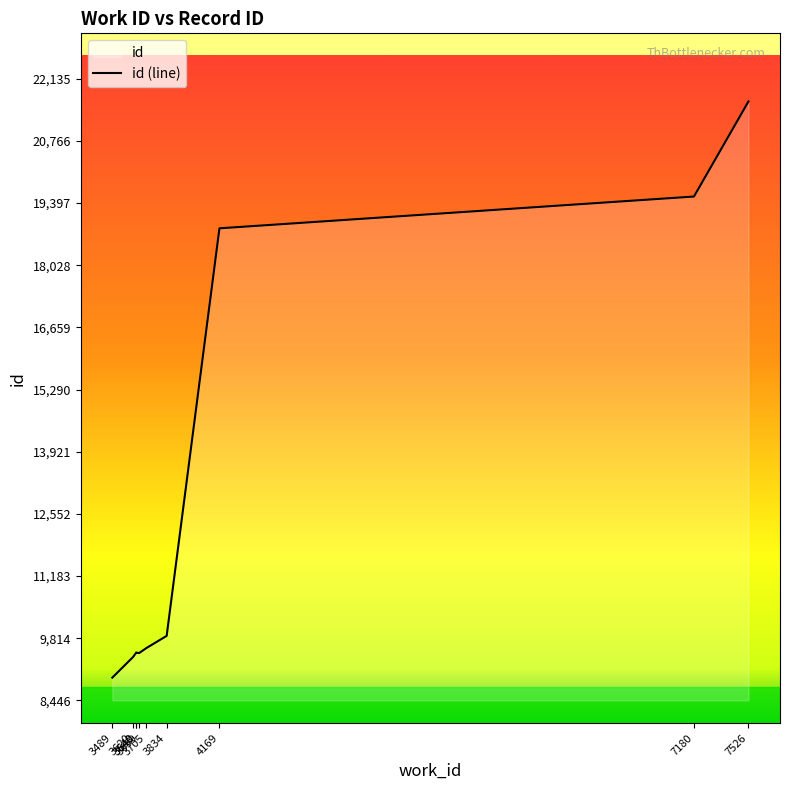

List the labels in order of value, largest first.

7526, 7180, 4169, 3834, 3705, 3640, 3640, 3659, 3620, 3489